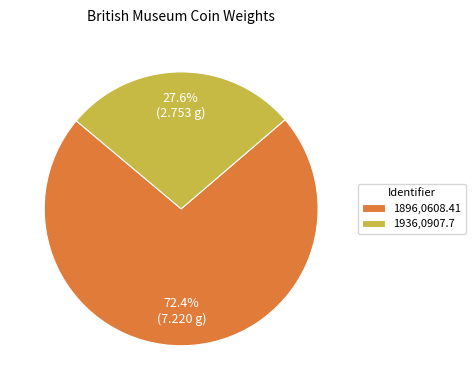

Is the sum of 1896,0608.41 and 1936,0907.7 greater than half?

Yes